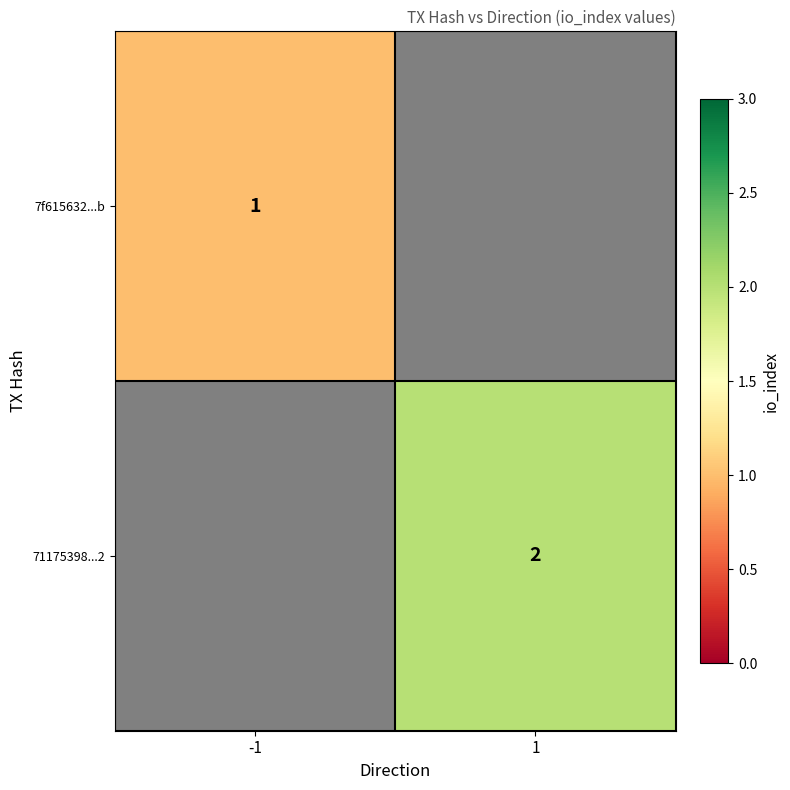

True or false: 71175398...2 has a value of 2 at 1.

True